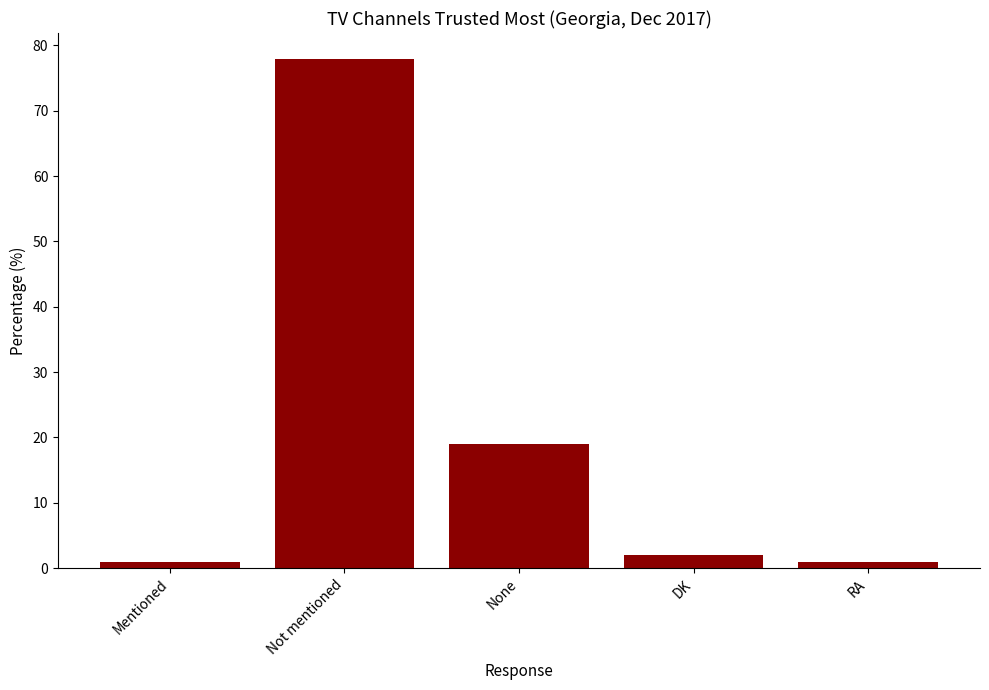

Reading left to right, transcribe all the data shown in this chart.

Mentioned=1	Not mentioned=78	None=19	DK=2	RA=1